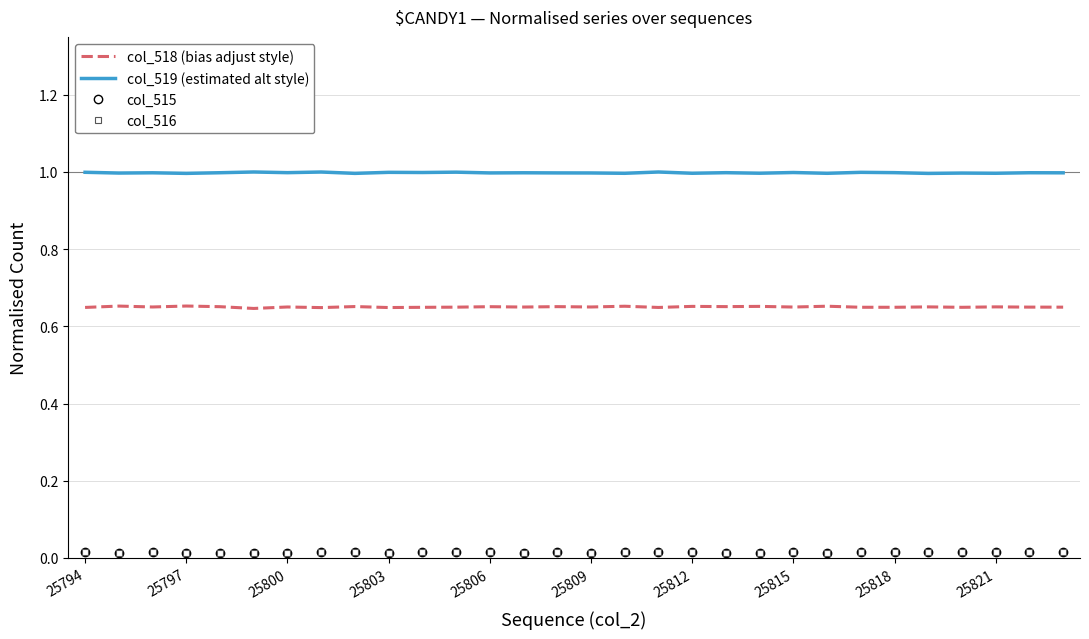

True or false: col_518 (bias adjust style) and col_516 intersect in this chart.

False